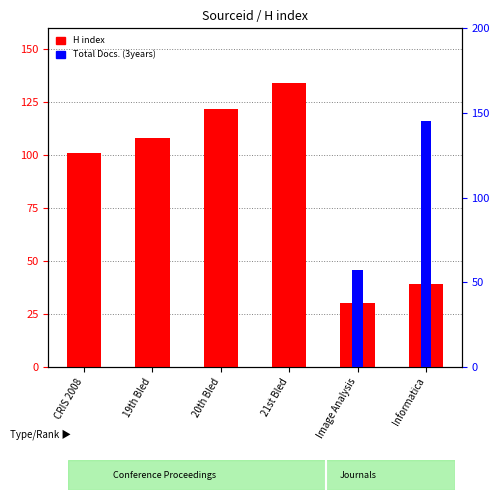

List the series in order of their peak value, lowest first.

H index, Total Docs. (3years)